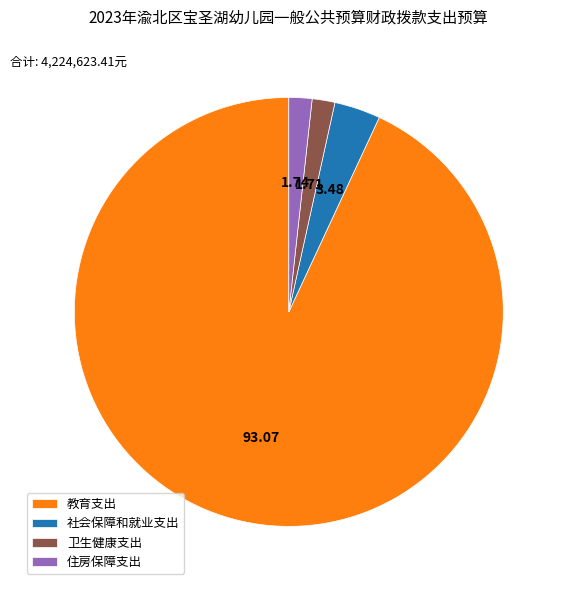

Approximately how many times larger is the value at 卫生健康支出 compared to 社会保障和就业支出?

0.5